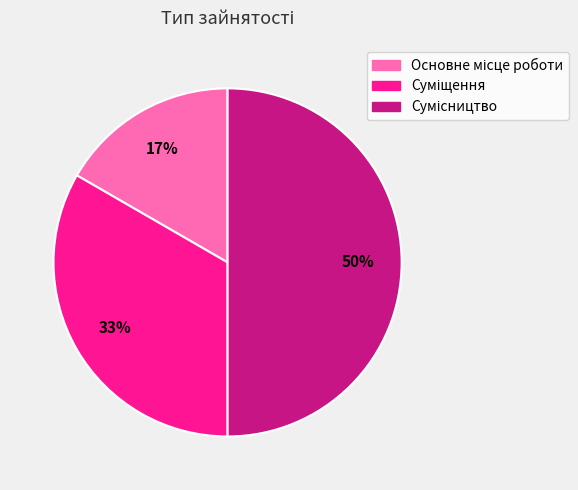

To the nearest percent, what is the difference between the largest and smallest slice percentages?

33%